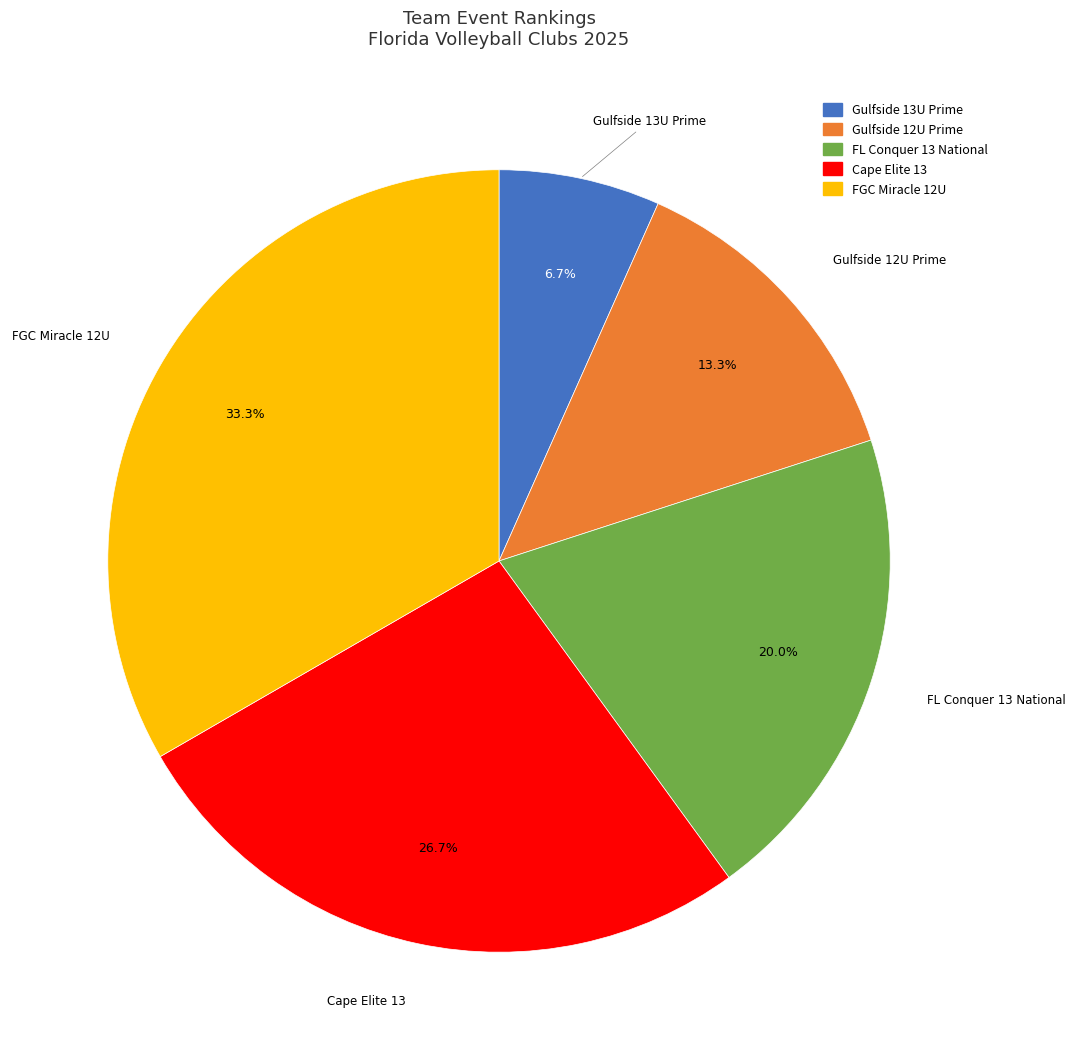

Which category has the smallest portion of the pie?

Gulfside 13U Prime